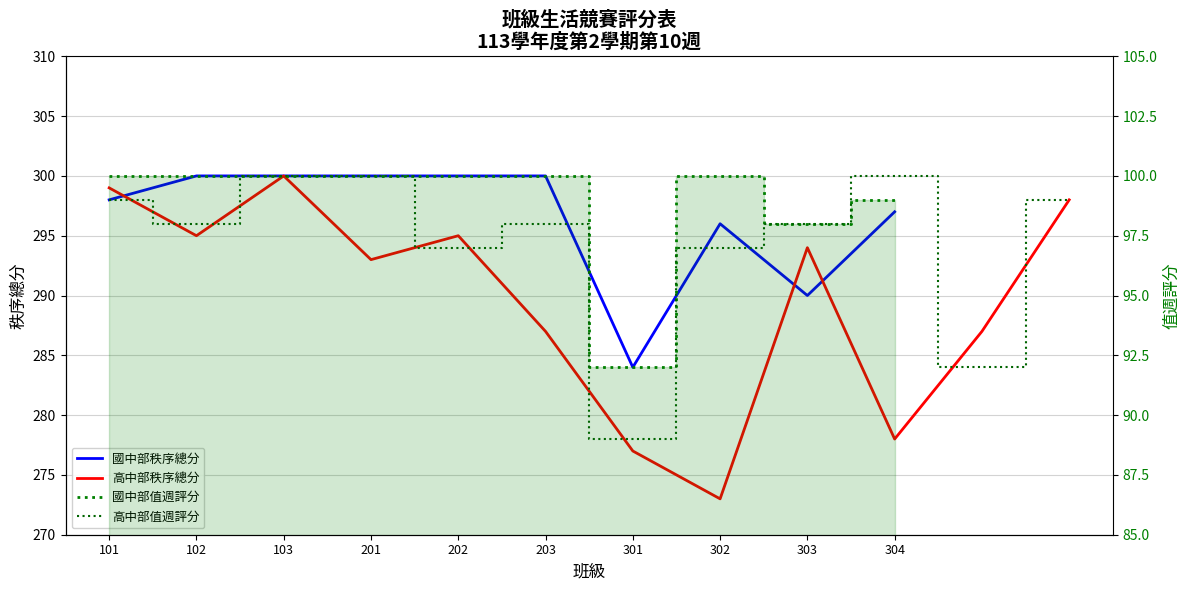

What is the difference between the highest and lowest values at 101?

198